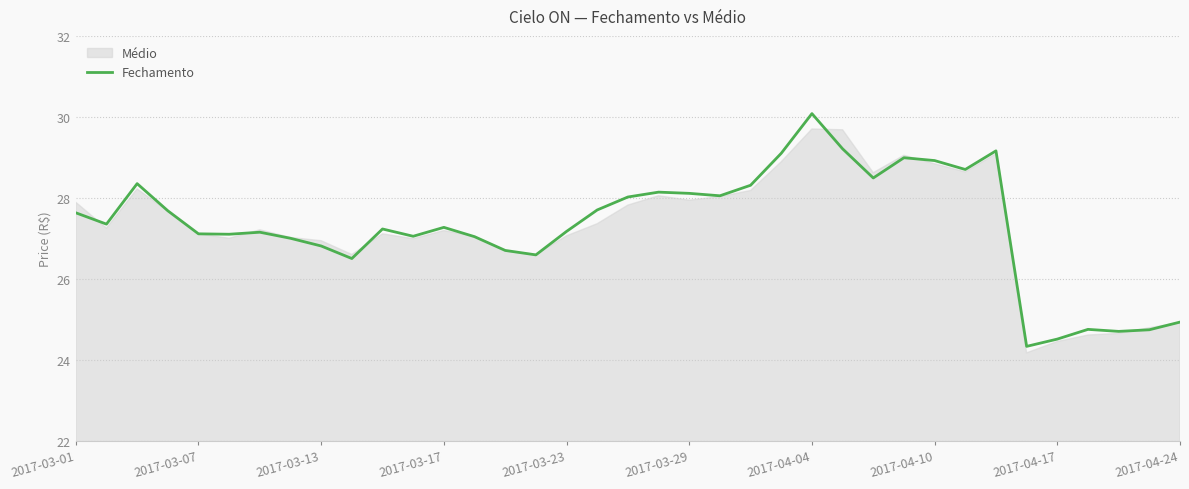

What is the minimum value shown in the chart?

24.3